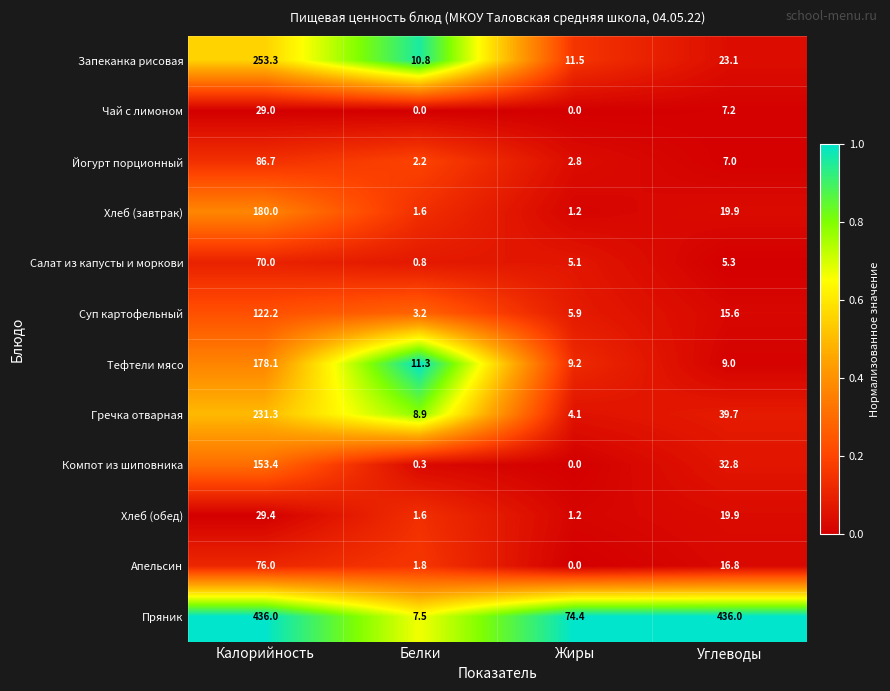

What is the spread (max minus min) of values at Калорийность?

407.0